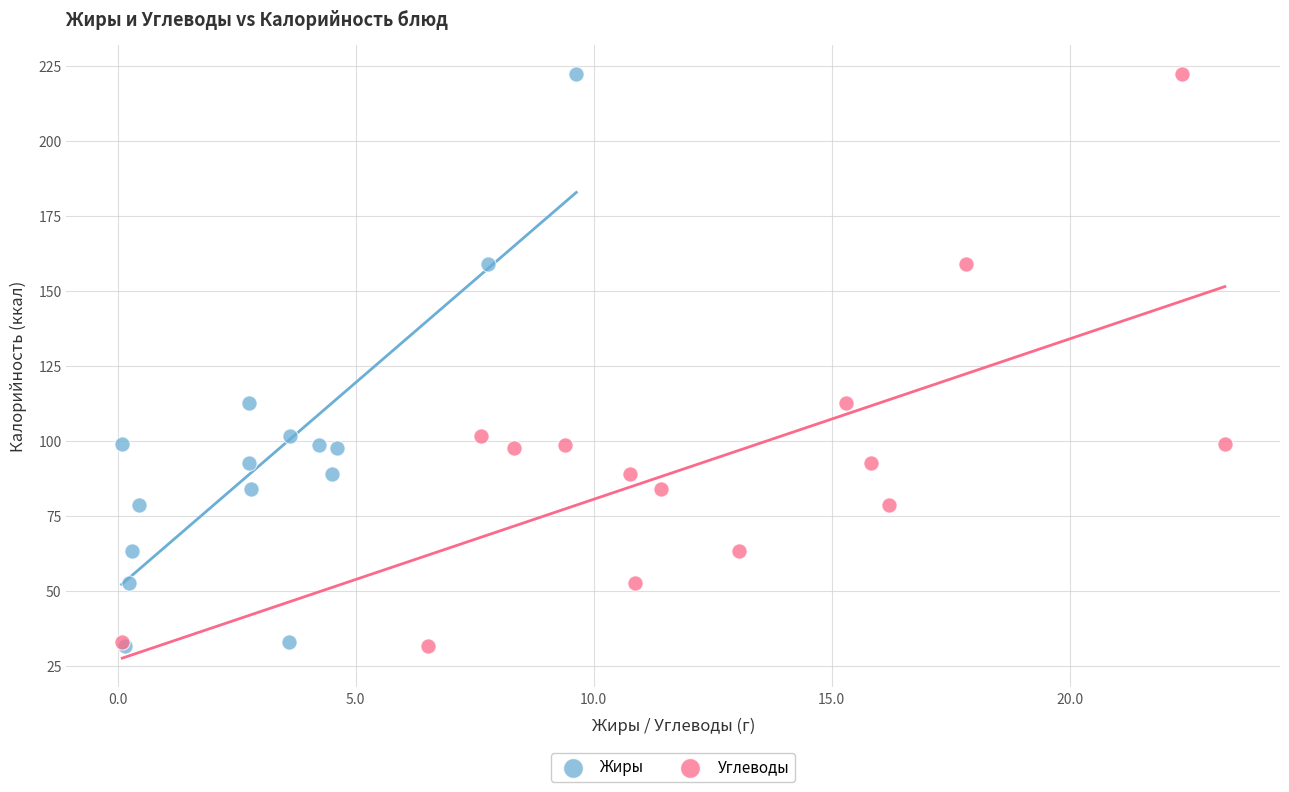

What are all the series names shown in the legend?

Жиры, Углеводы